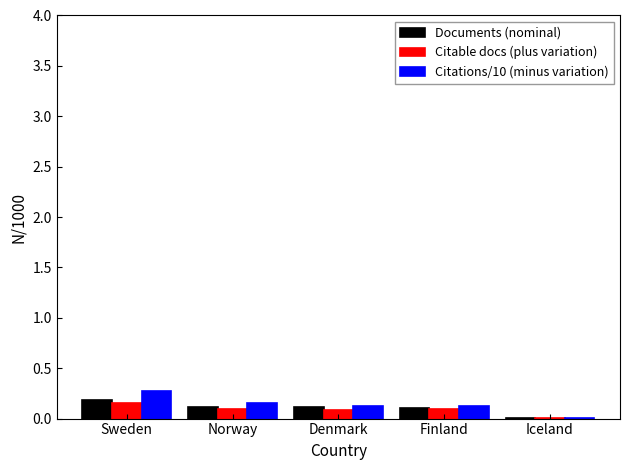

At which category is the sum across all series the highest?

Sweden